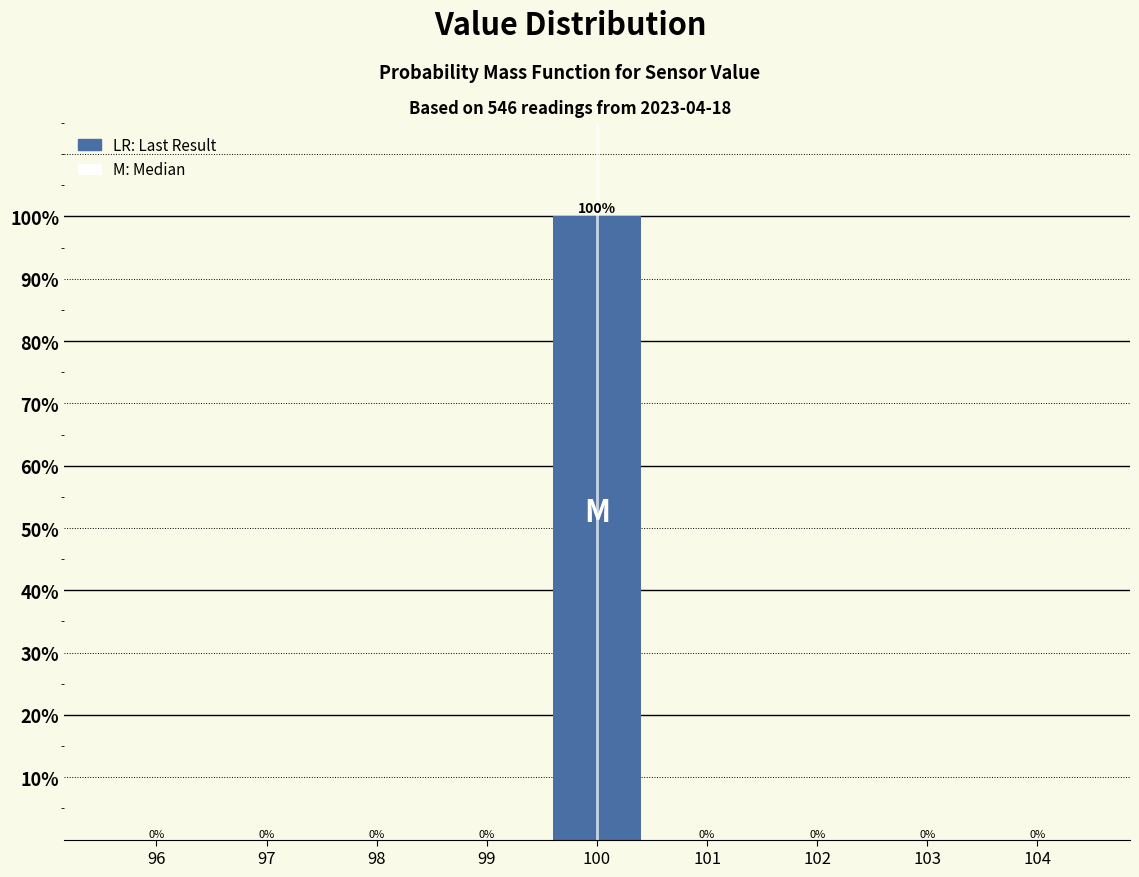

Reading left to right, list every bar in this chart as the range it spans on the x-axis followed by its height.

95.5 to 96.5: 0
96.5 to 97.5: 0
97.5 to 98.5: 0
98.5 to 99.5: 0
99.5 to 100.5: 100
100.5 to 101.5: 0
101.5 to 102.5: 0
102.5 to 103.5: 0
103.5 to 104.5: 0